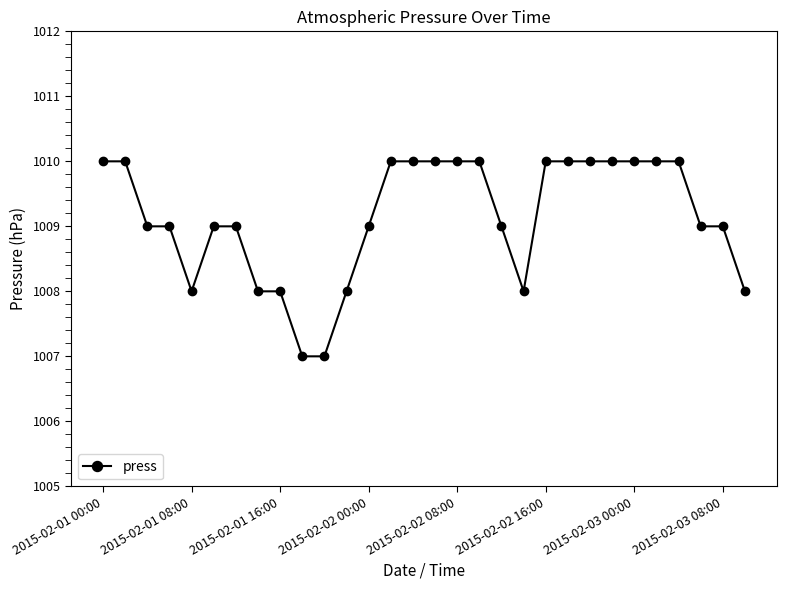

What is the average value?

1009